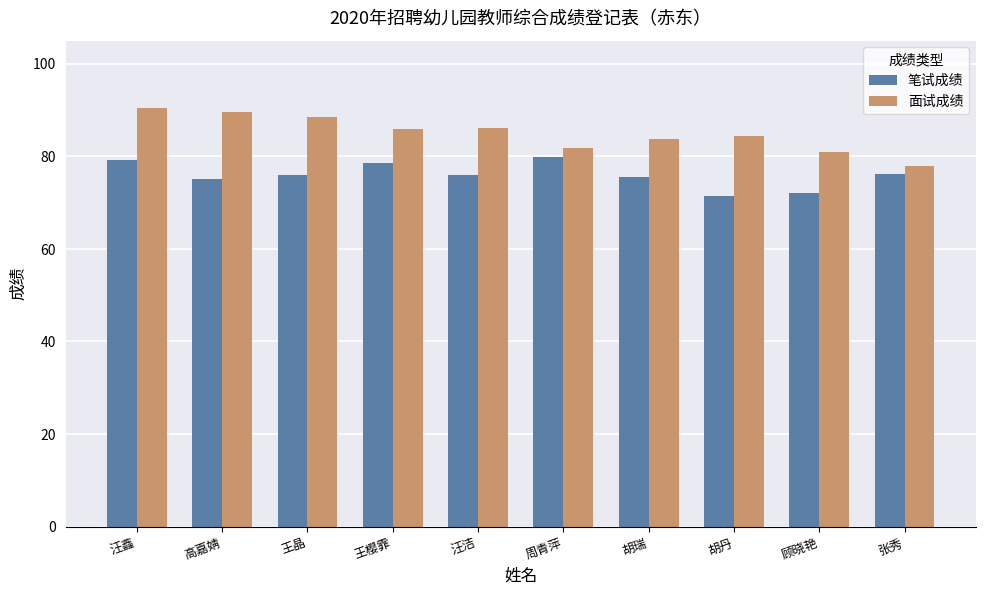

What is the label of the 3rd bar from the left?

王晶